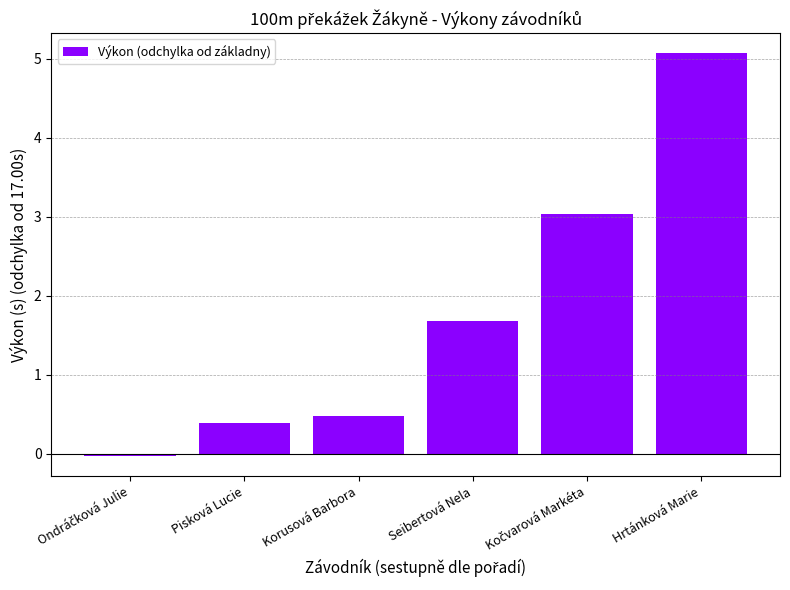

The chart shows a value of 0.6 at Pisková Lucie. True or false?

False